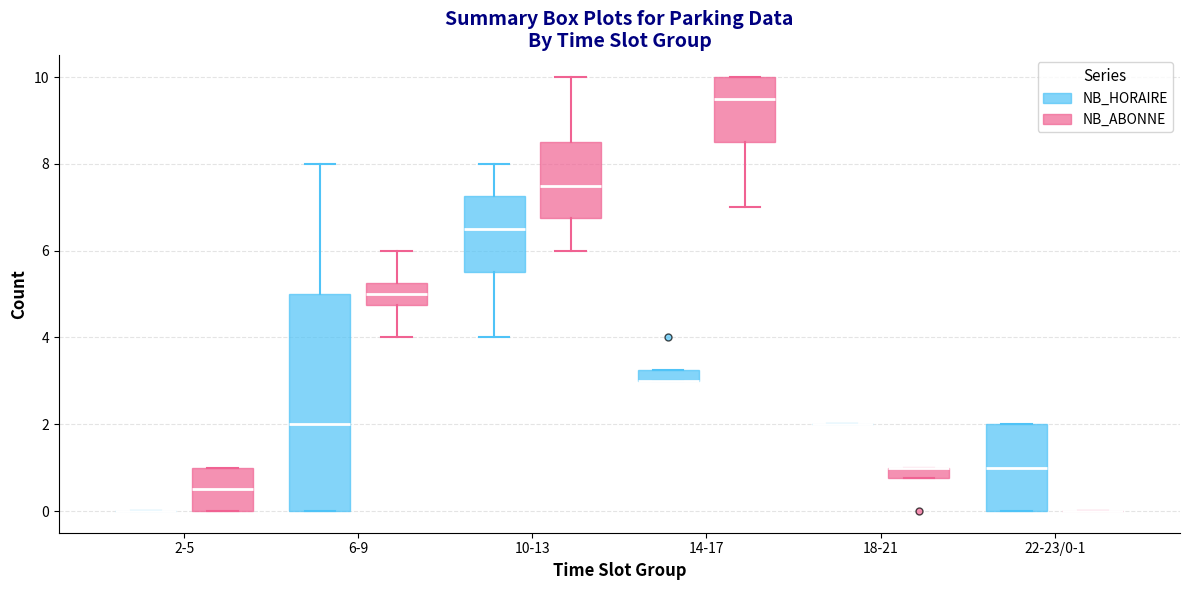

Where does the median line of the box for 6-9 (NB_HORAIRE) sit on the y-axis? The values are not printed on the chart, so give them approximately, as read against the axis.

2.0